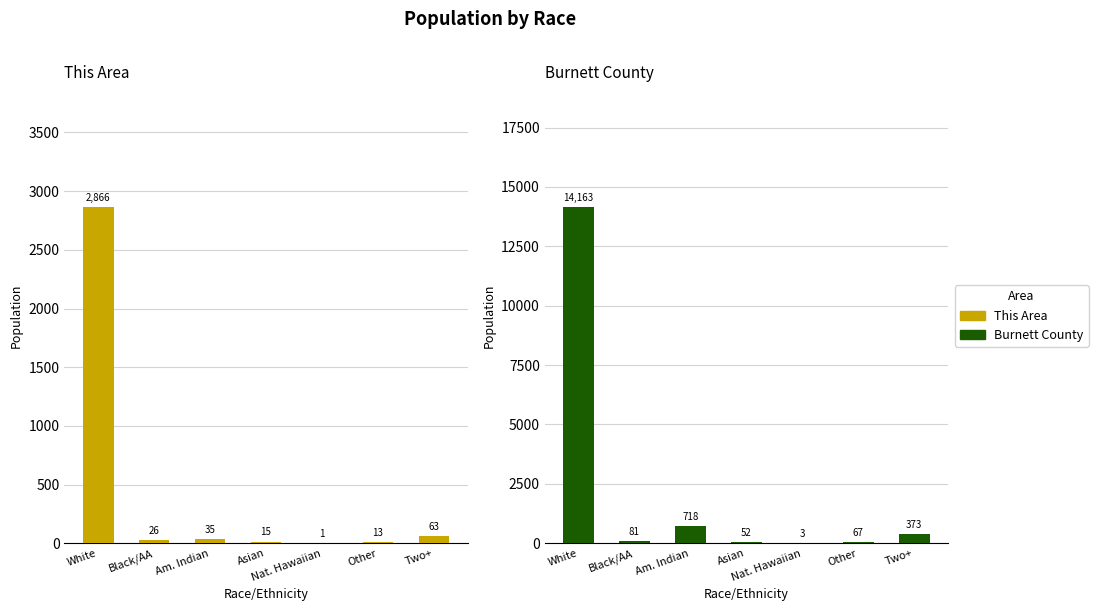

Where does the Burnett County series first go above 81?

White